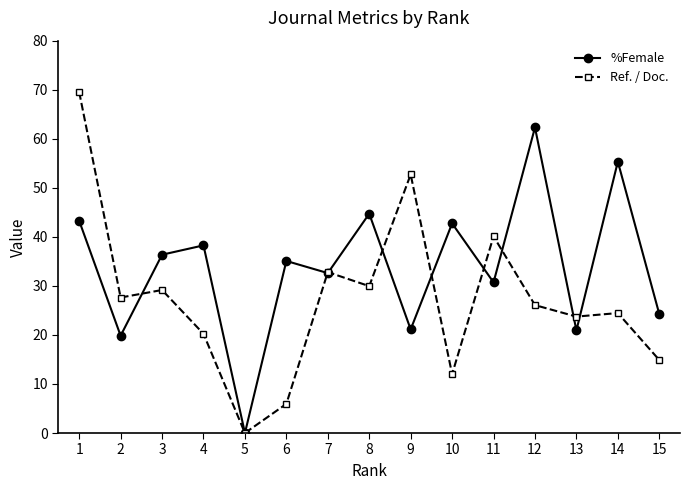

At 14, list the series in order from smallest to largest.

Ref. / Doc., %Female